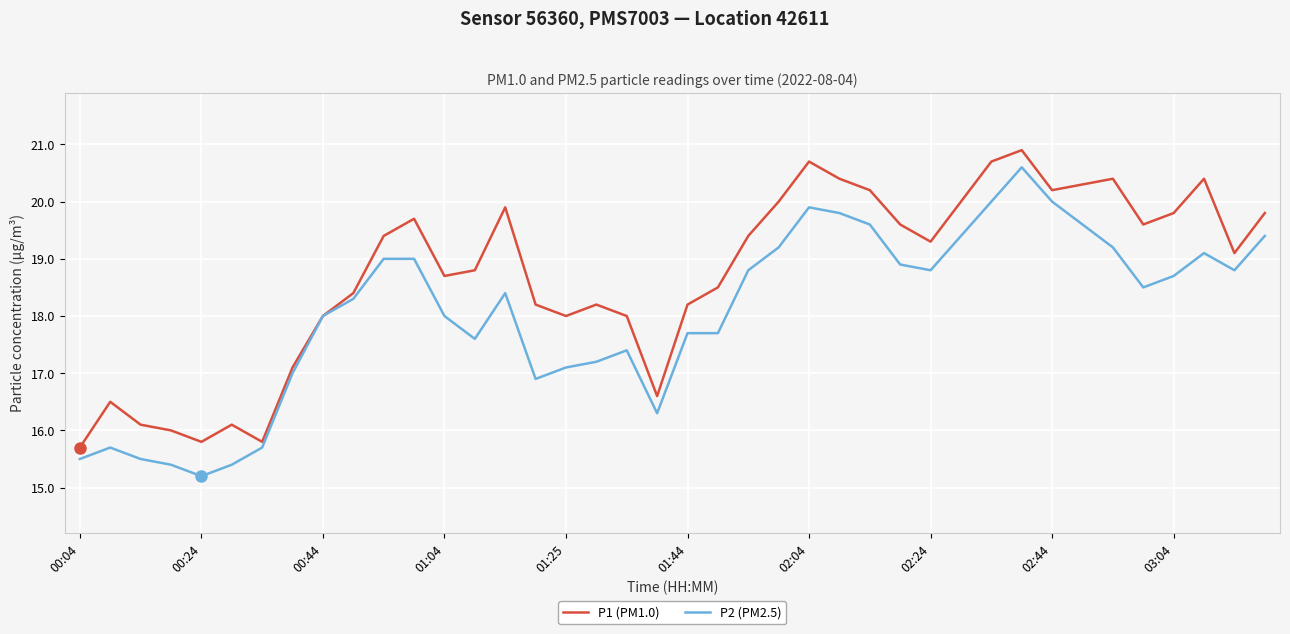

What is the maximum value for P2 (PM2.5)?

20.6